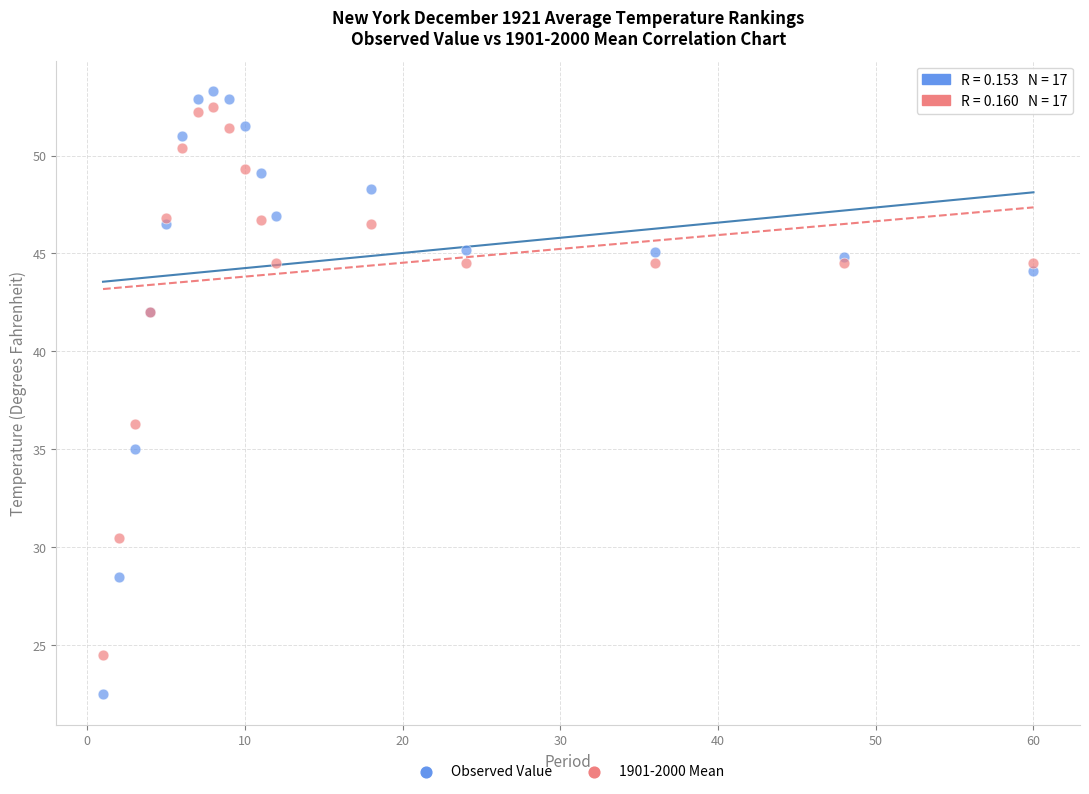

What are all the series names shown in the legend?

Observed Value, 1901-2000 Mean